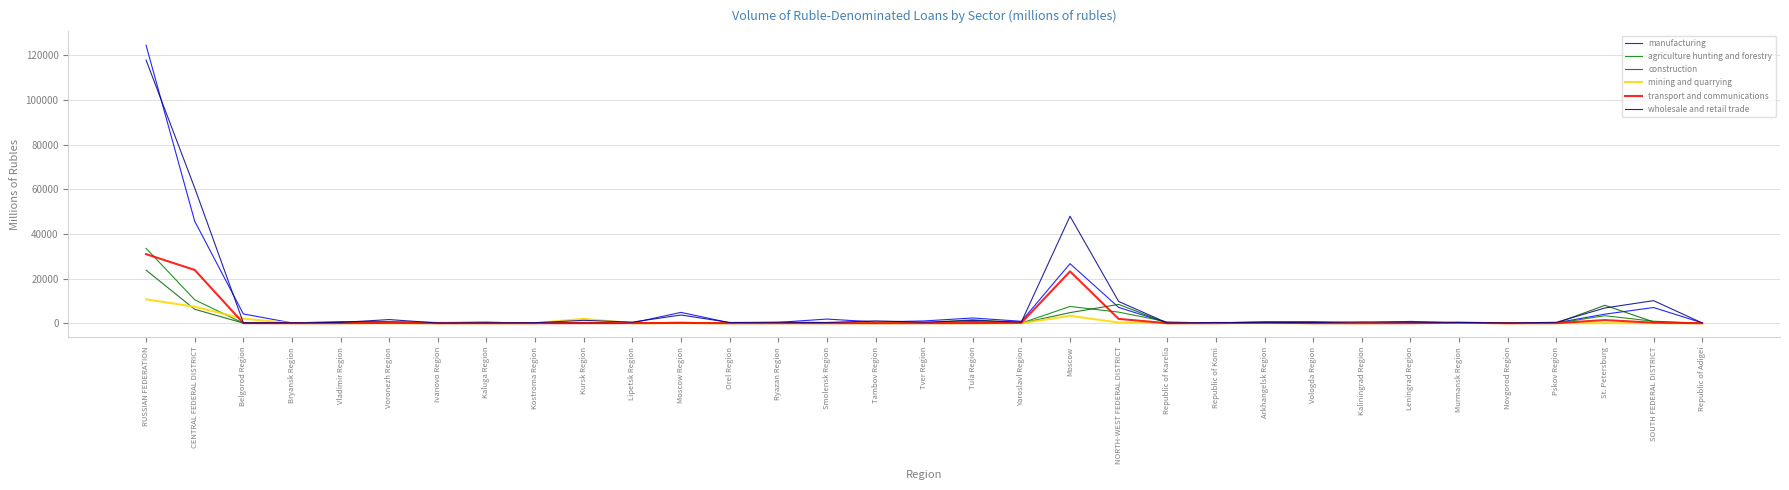

True or false: transport and communications and agriculture hunting and forestry cross at least once.

True